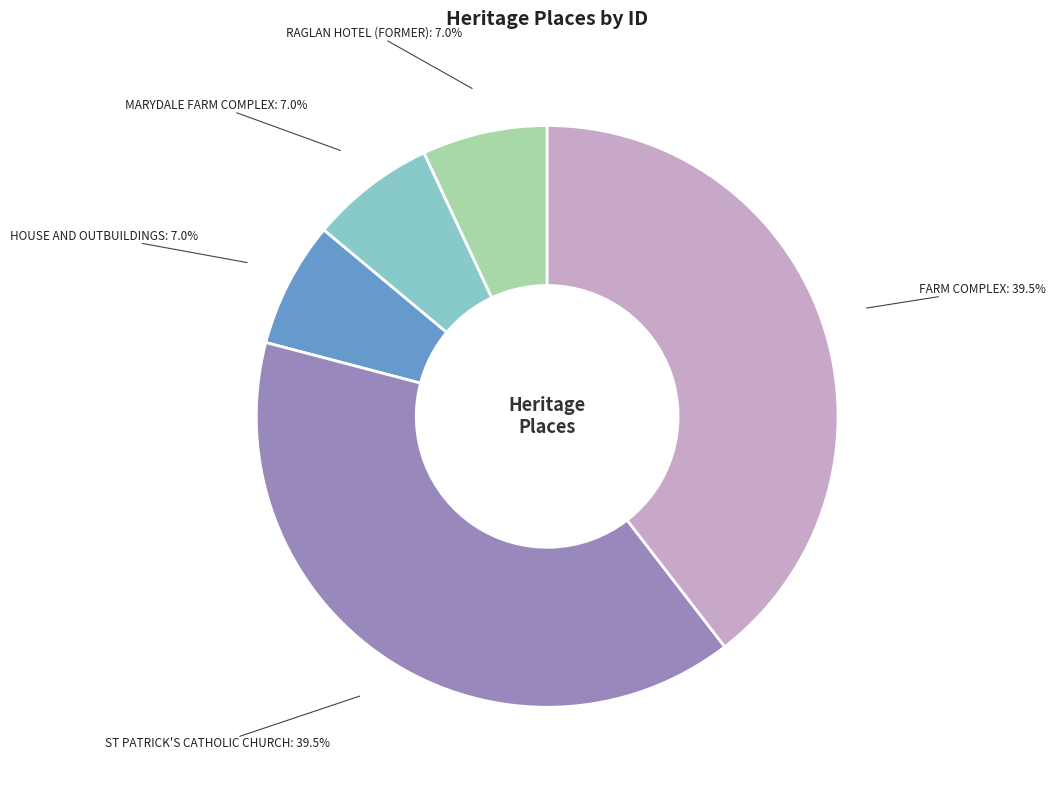

Is there any slice that represents more than half of the pie?

No